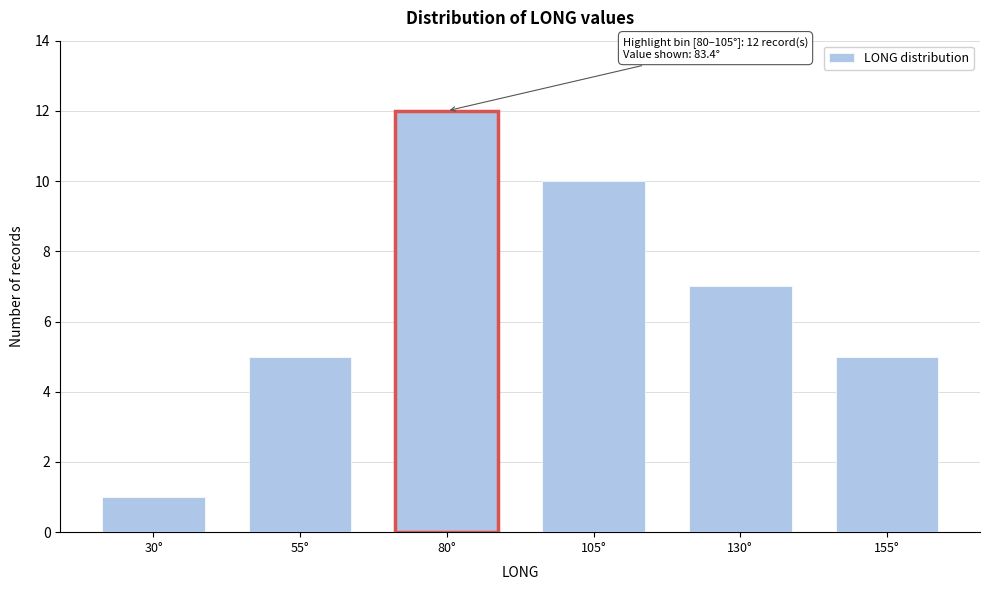

Reading right to left, transcribe all the data shown in this chart.

5	7	10	12	5	1